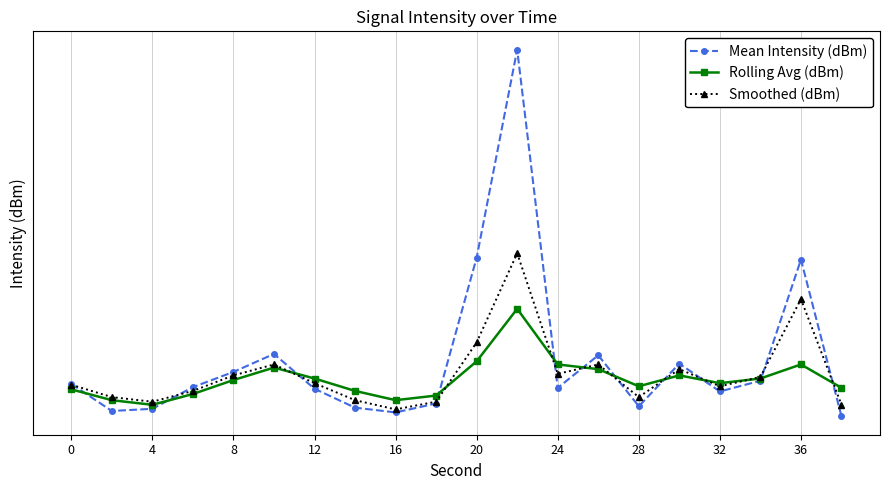

What is the spread (max minus min) of values at 28?

1.3